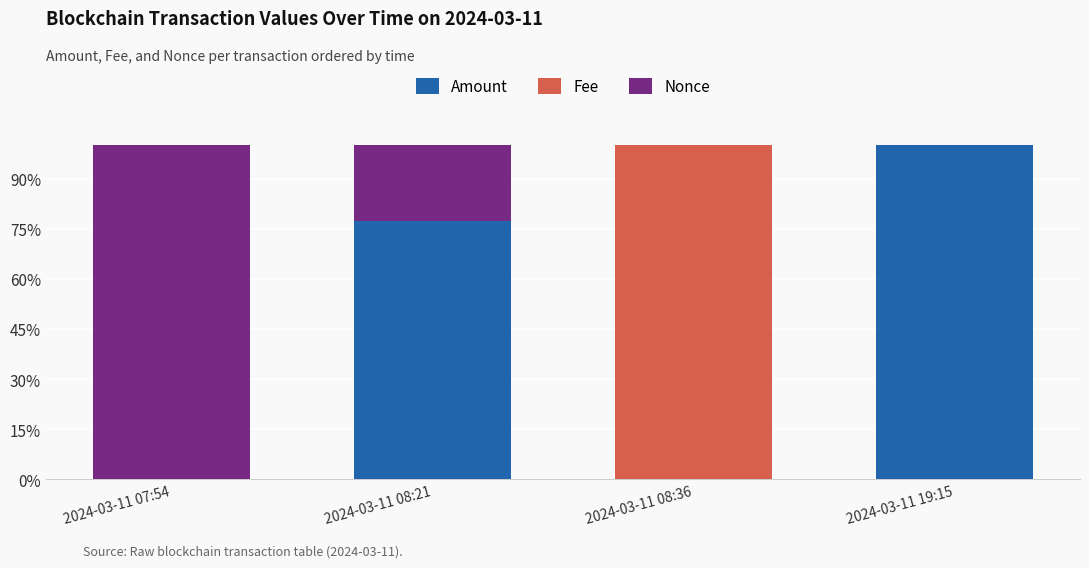

At which label does Amount reach its peak?

2024-03-11 19:15